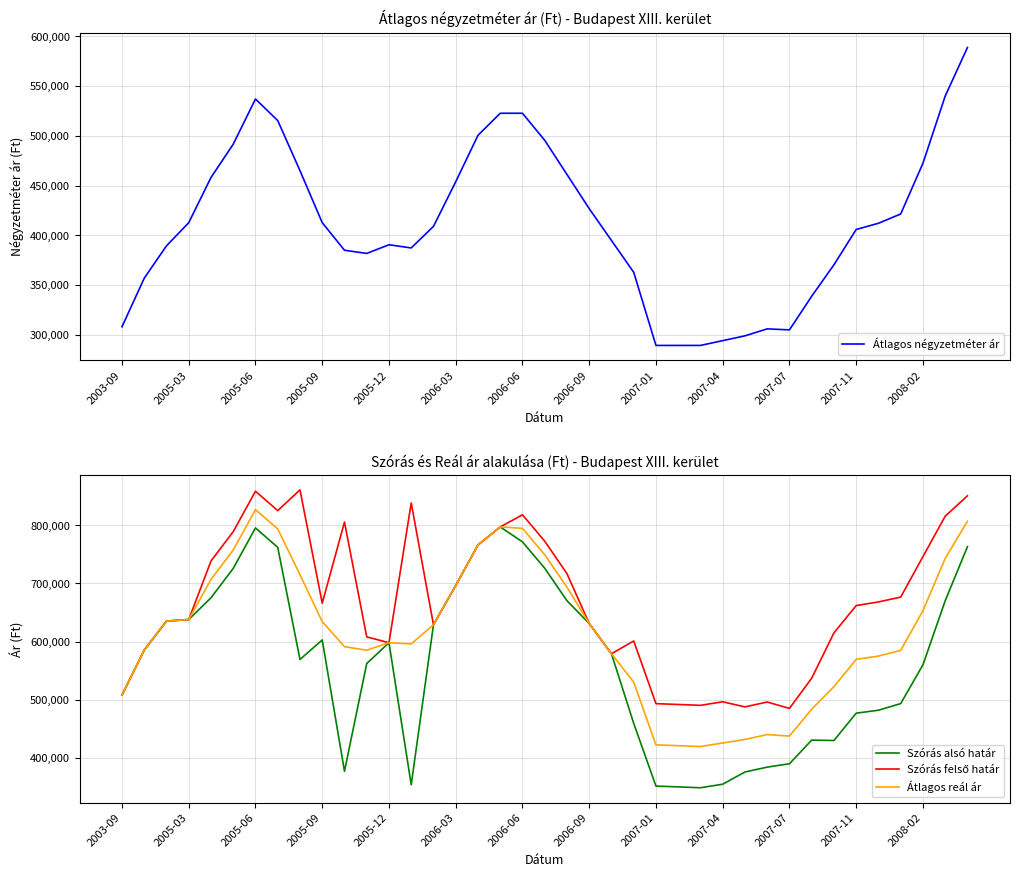

True or false: Átlagos reál ár and Átlagos négyzetméter ár intersect in this chart.

False